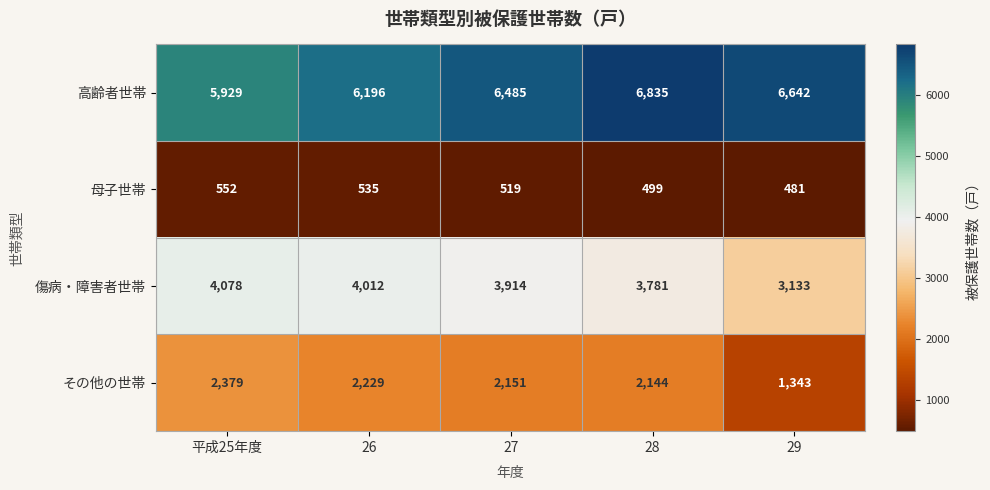

What is the sum of the その他の世帯 values at 27 and 26?

4380